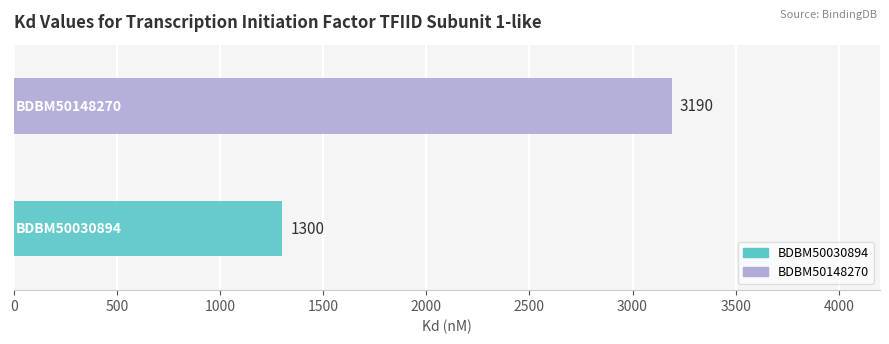

What is the average value?

2245